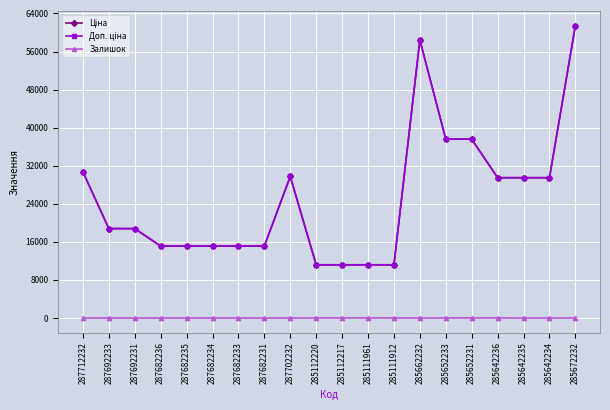

The Ціна series shows 11188.2 at 285111961. True or false?

True